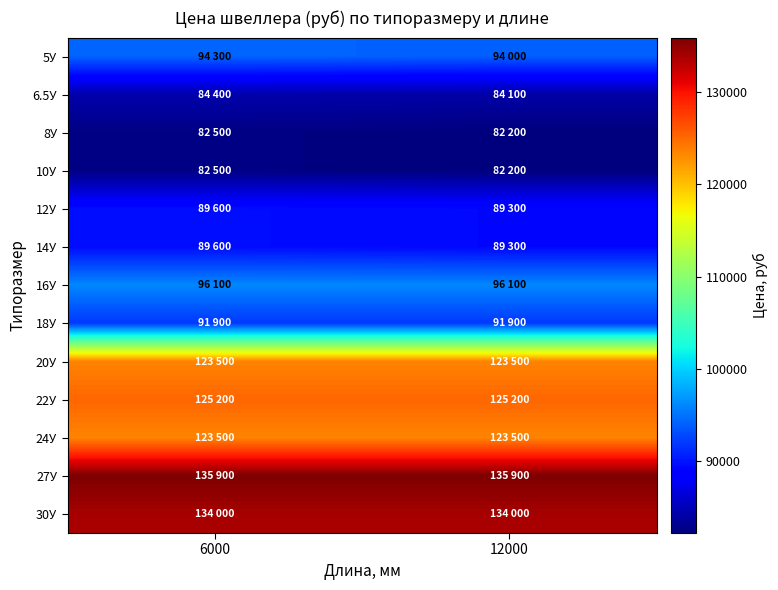

Between 6000 and 12000, which series saw the biggest shift?

5У